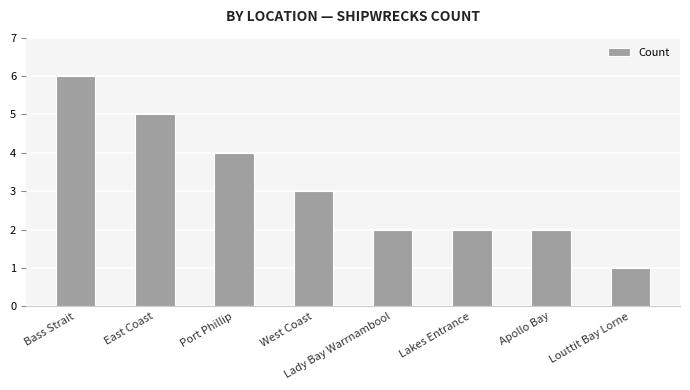

Which category has the lowest value across all series?

Louttit Bay Lorne